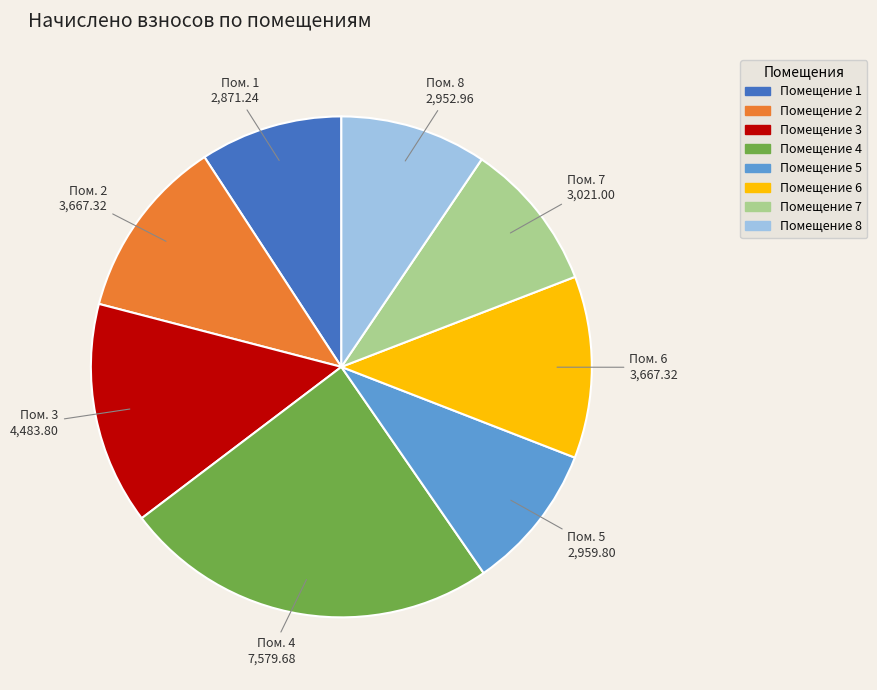

How many segments does this pie chart have?

8